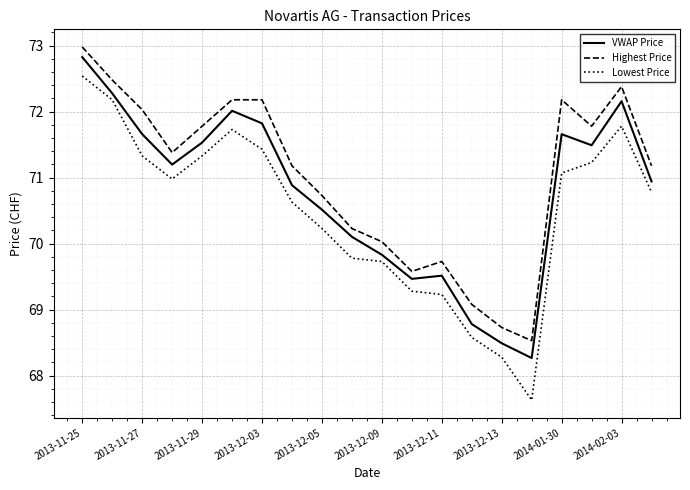

At how many categories does at least one series exceed 71?

12